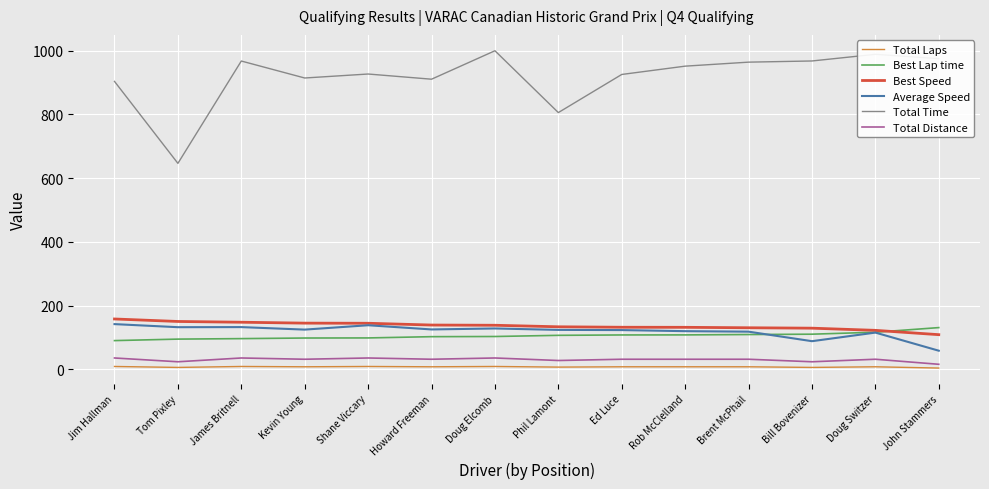

In Average Speed, how many points are lower than both neighbors (excluding endpoints)?

4